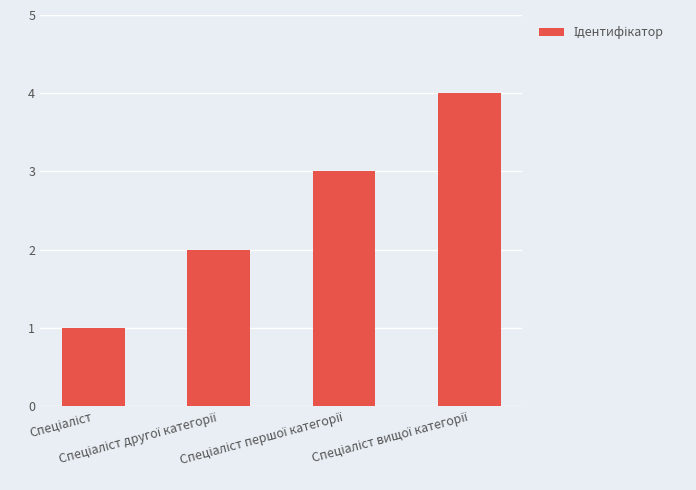

What is the value of the 3rd bar from the left?

3